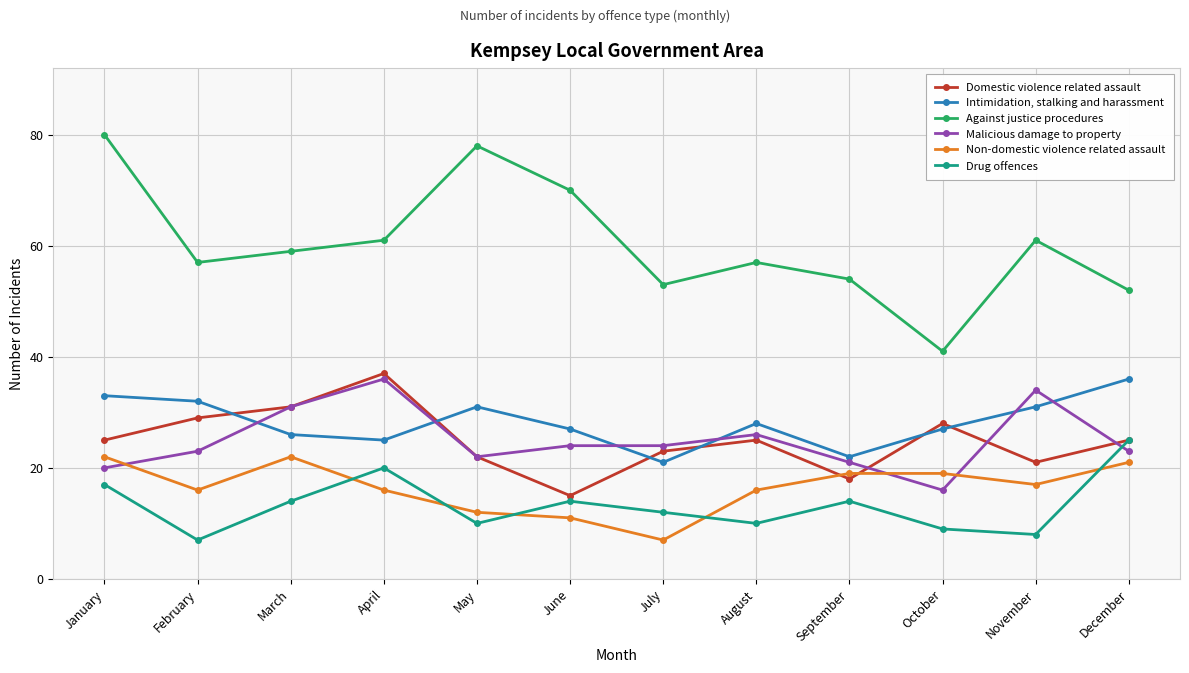

Where is the first local minimum for Against justice procedures?

February